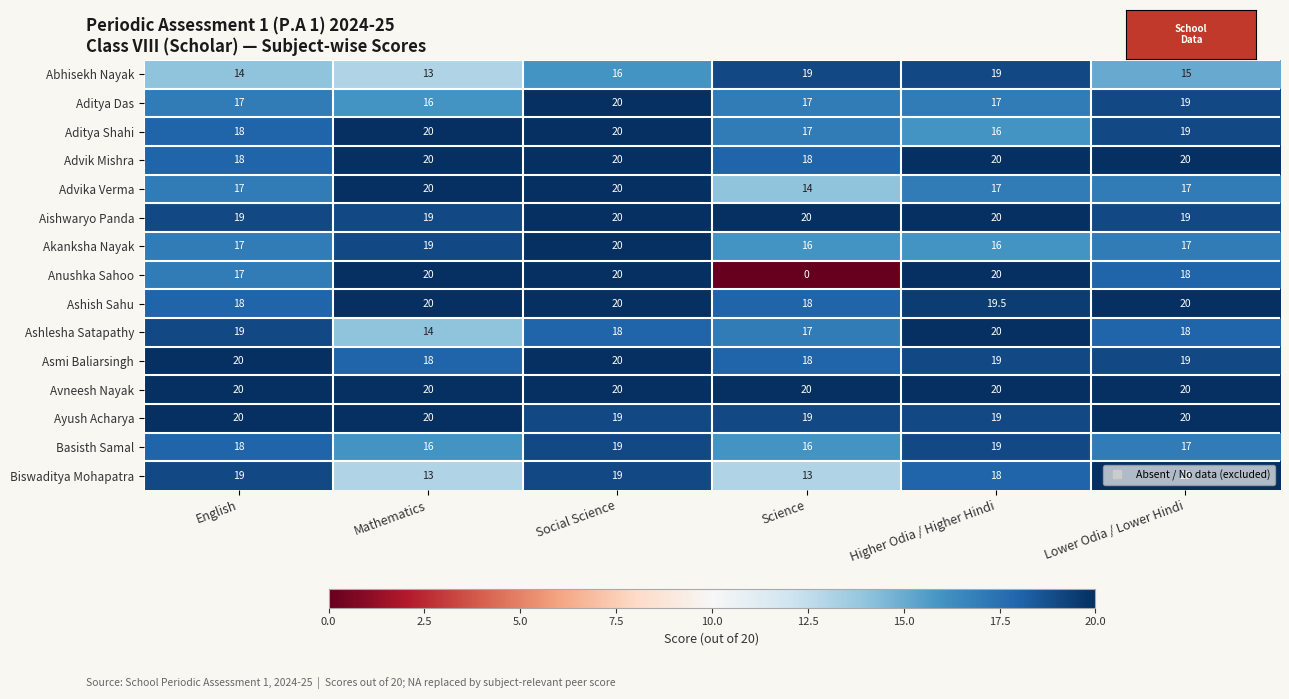

The value of Aditya Das at Higher Odia / Higher Hindi is 11.3. True or false?

False